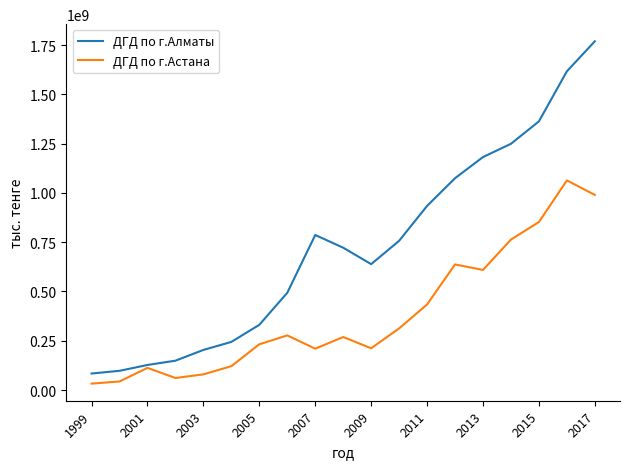

What is the highest value of the ДГД по г.Алматы series?

1769472113